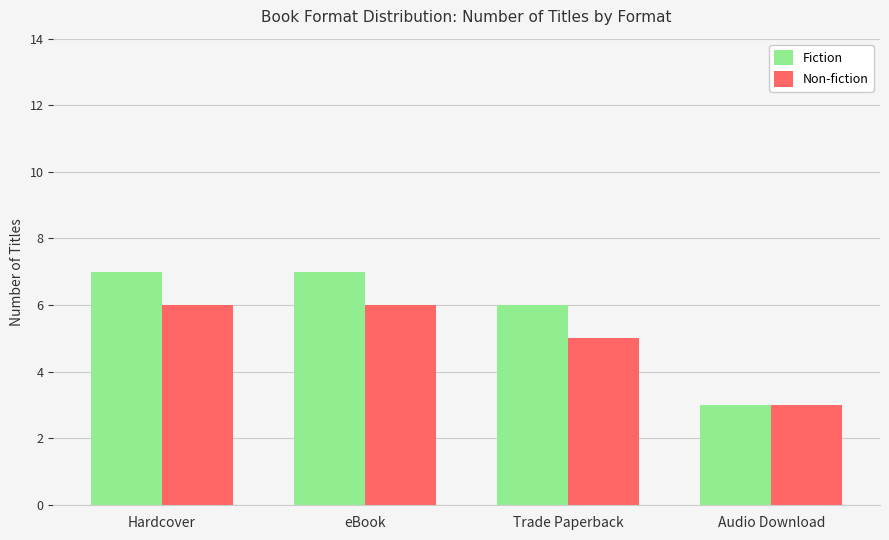

What is the smallest value displayed?

3